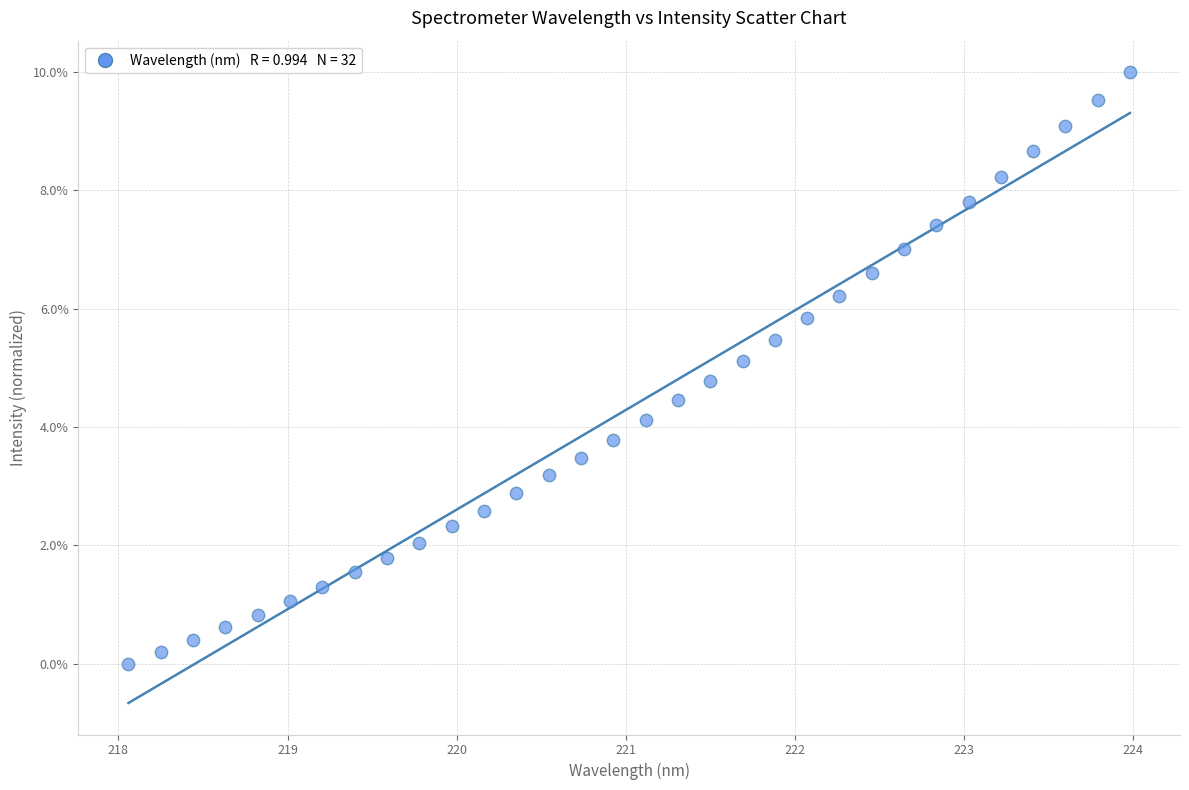

What is the range of Y values (max minus min)?

10.0